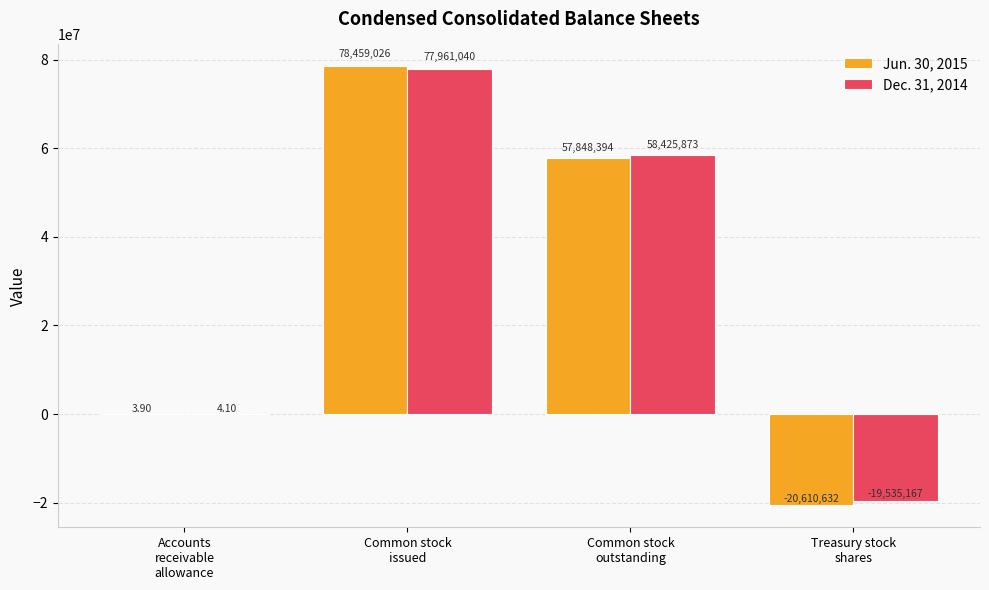

Which series has the largest total across all categories?

Dec. 31, 2014